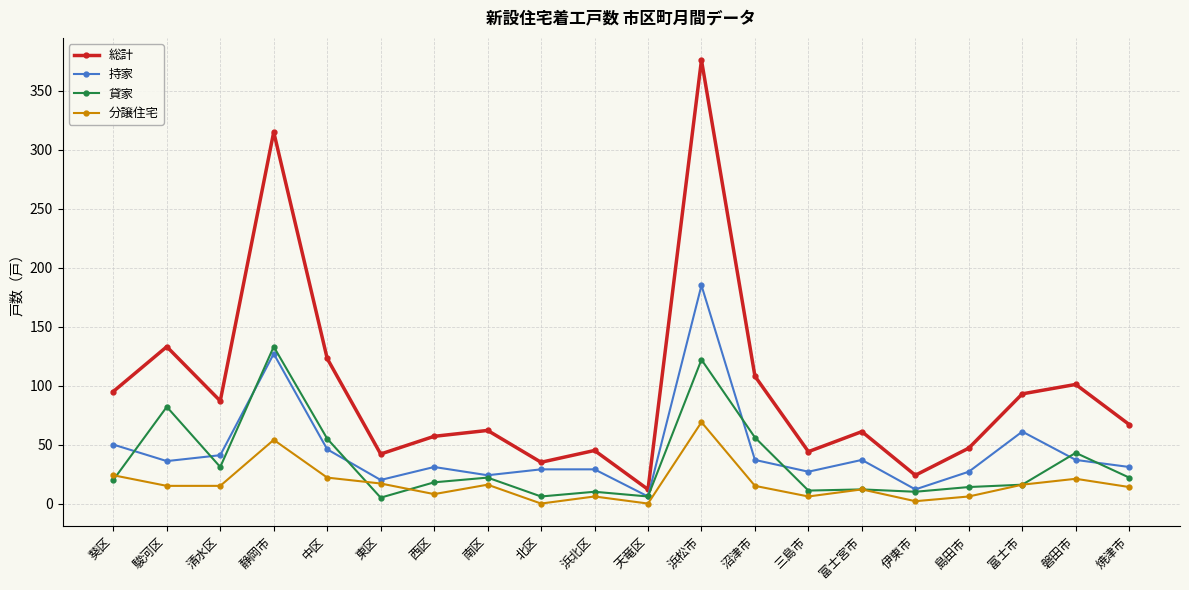

Rank the series by their maximum value, from highest to lowest.

総計, 持家, 貸家, 分譲住宅